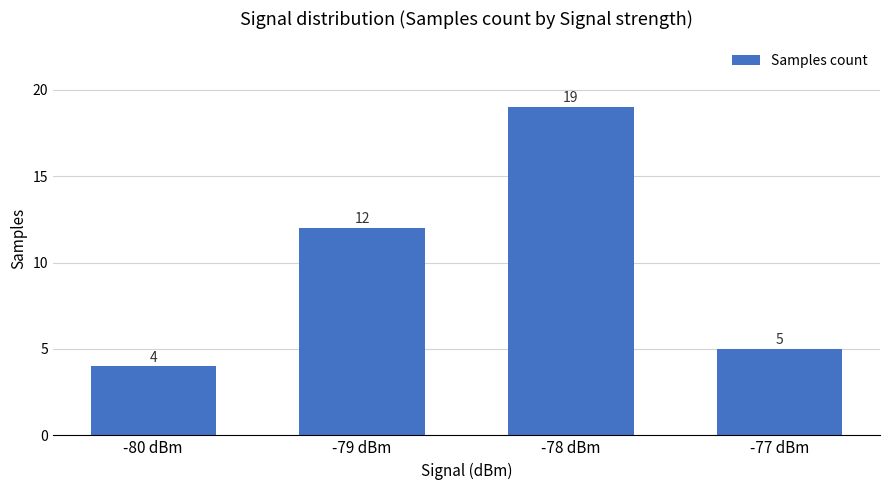

What is the approximate value at -77 dBm, to the nearest 5?

5